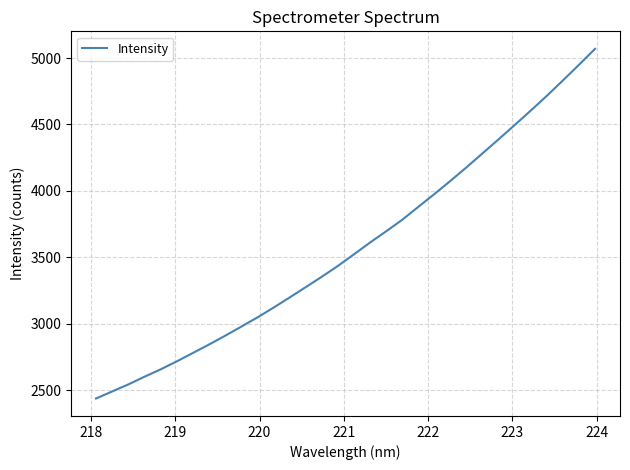

What is the greatest value displayed?

5069.4